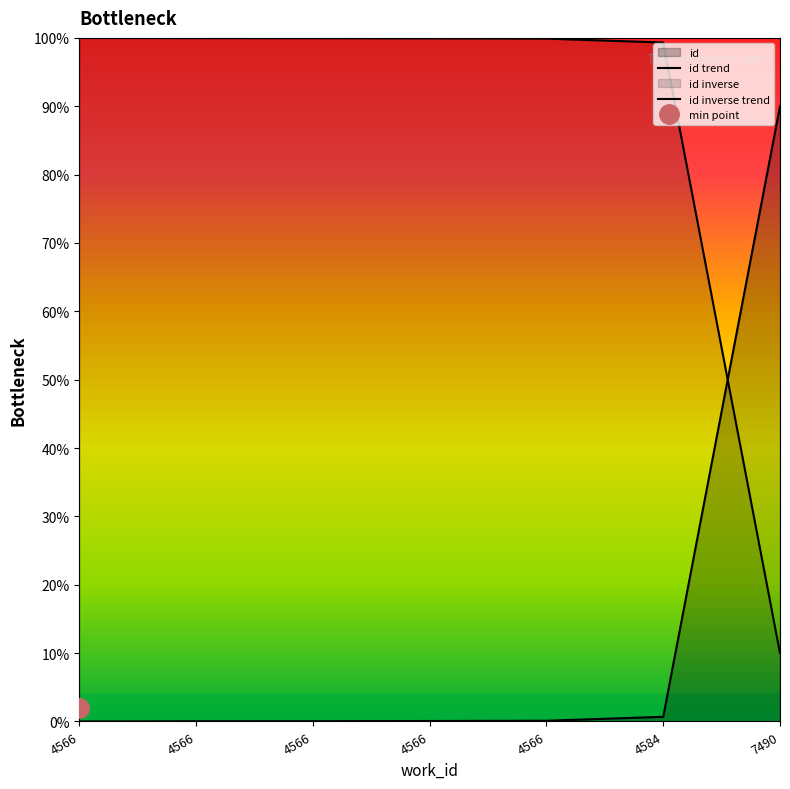

Is it true that the value at 4566 is 0.1?

False